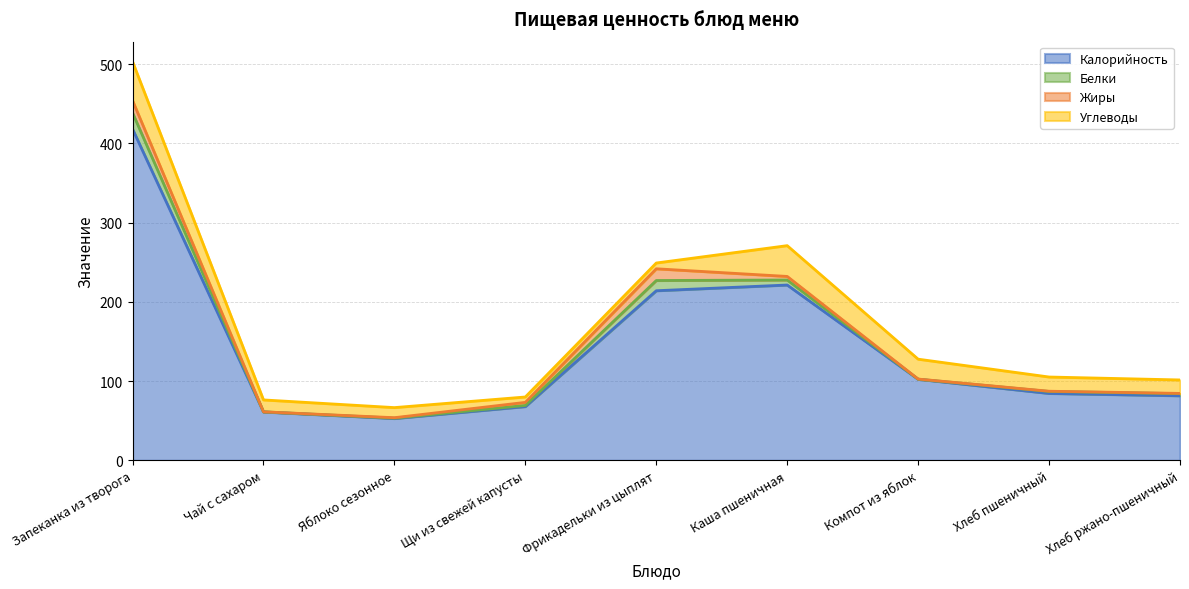

Count the number of data series in this chart.

4